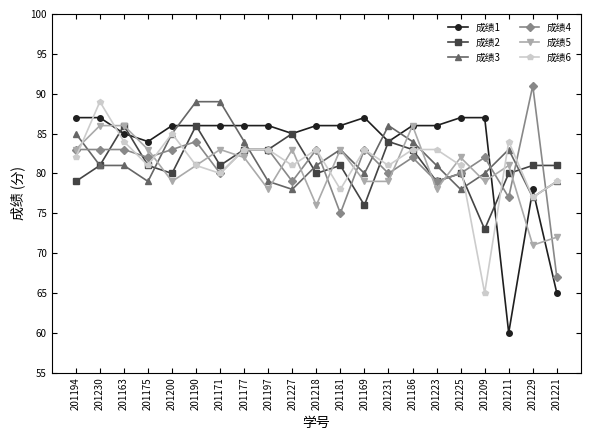

Read the 成绩2 value at 201211.

80